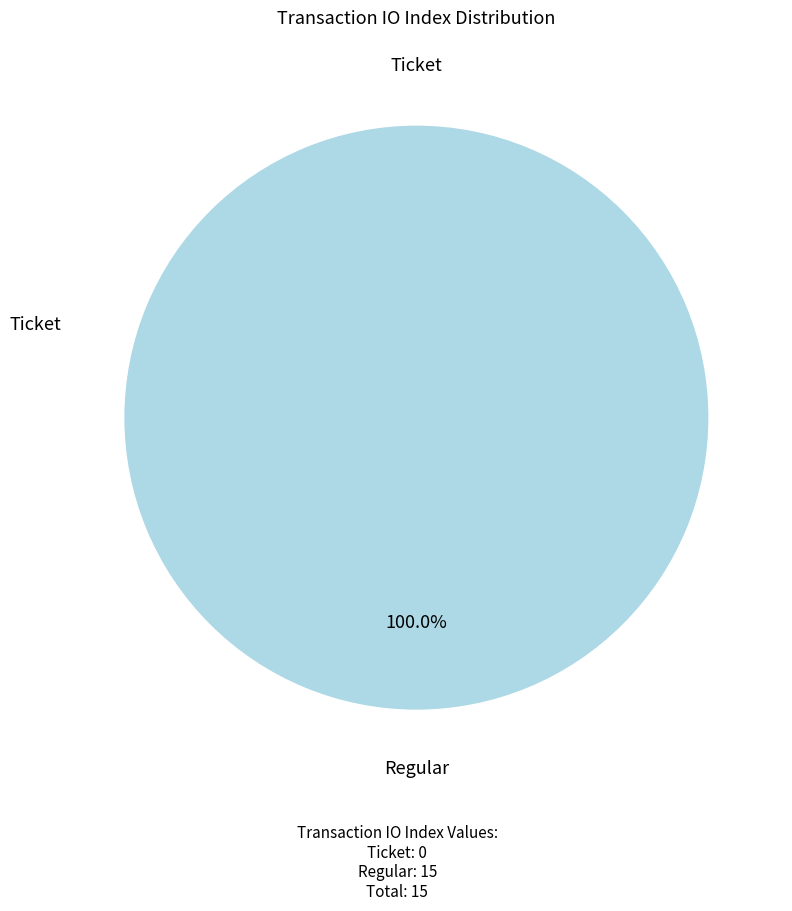

To the nearest percent, what is the average slice percentage?

50%